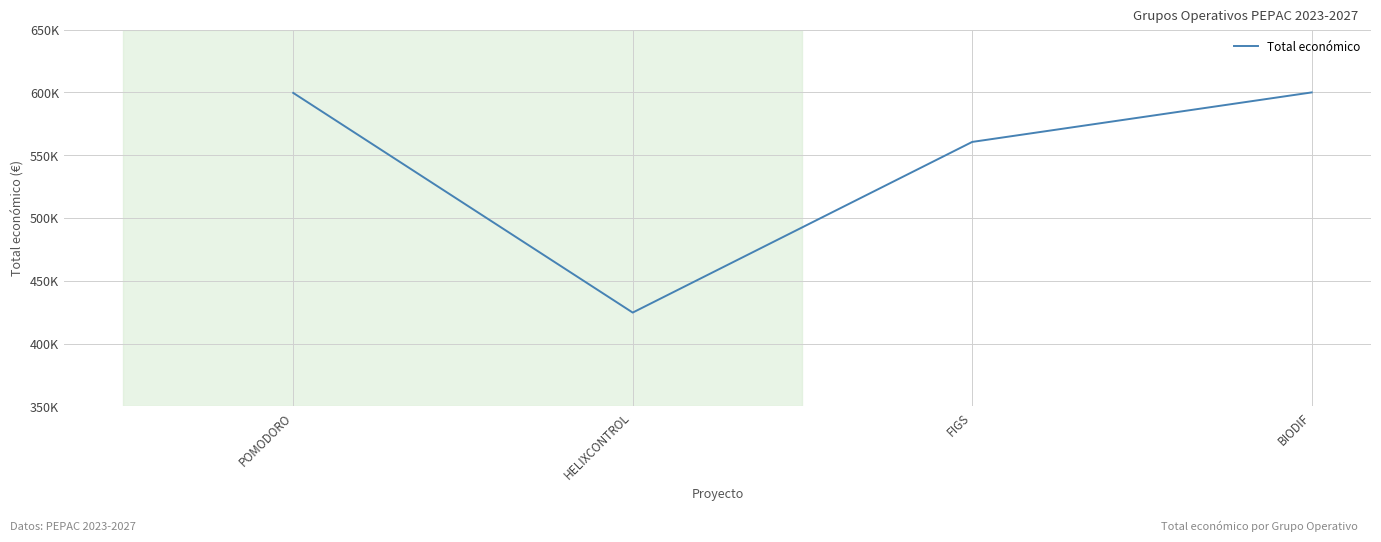

At which label does the data first exceed 599540?

BIODIF